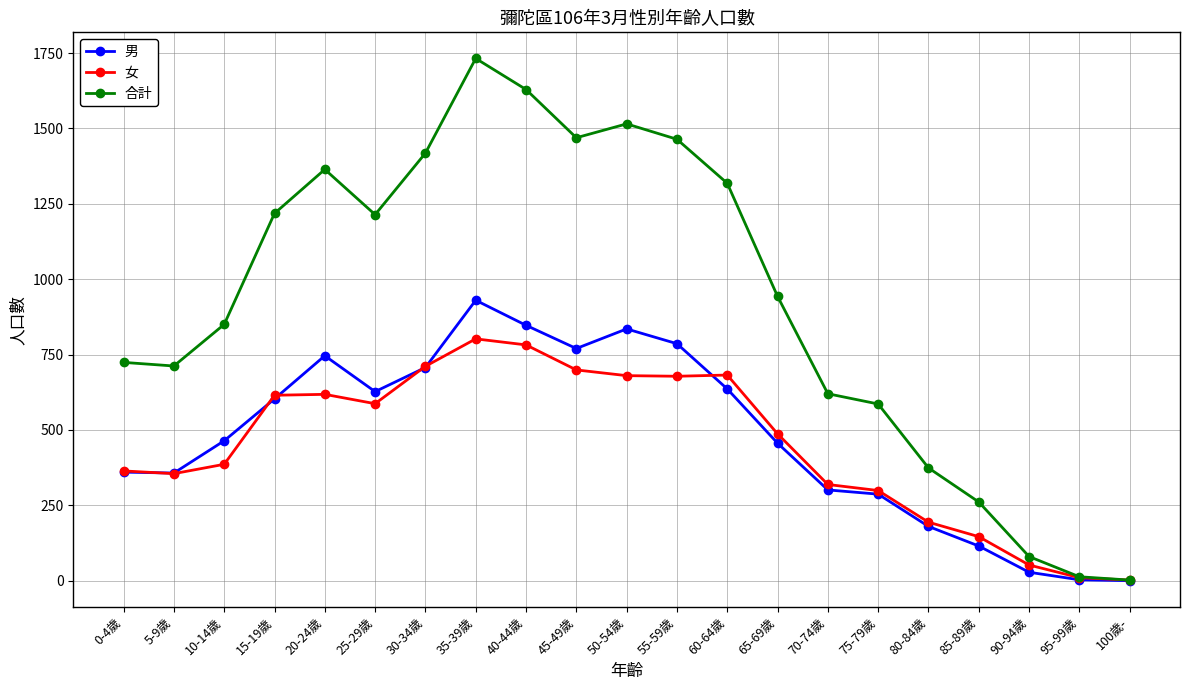

What is the total value across all series at 0-4歲?

1448